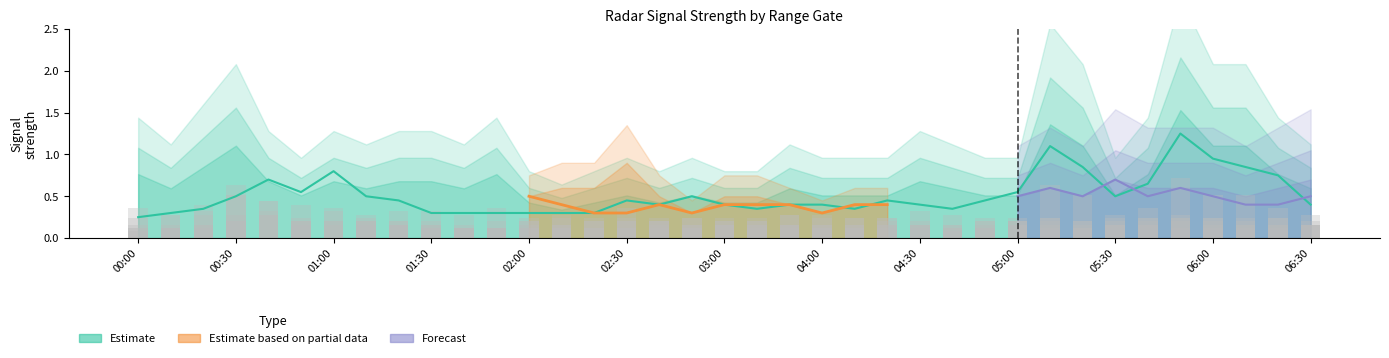

Which label corresponds to the smallest value in the chart?

00:00